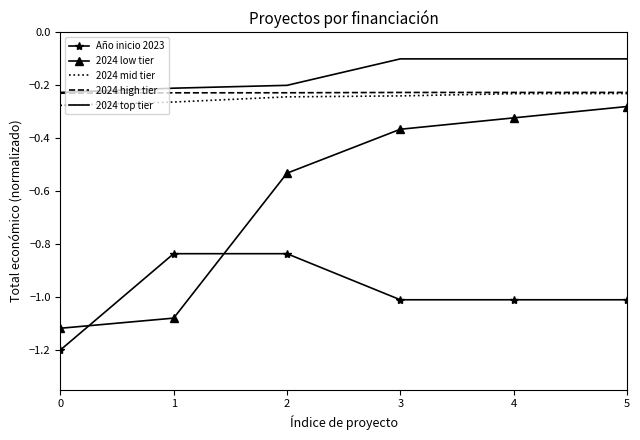

Is the value of 2024 mid tier at 1 greater than the value of 2024 top tier at 1?

No